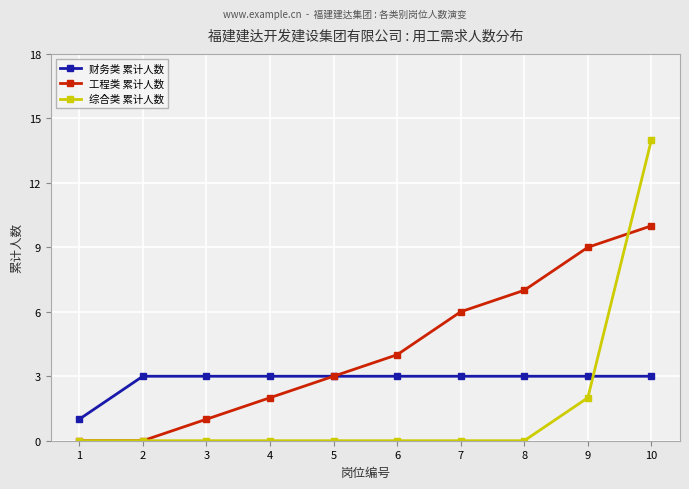

How many lines are shown in the chart?

3